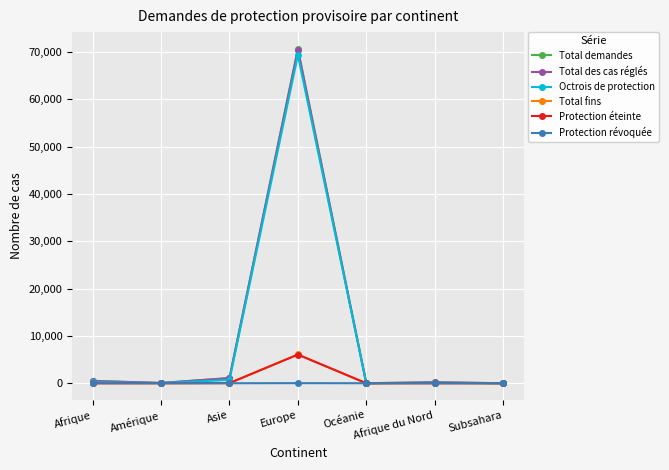

At which category is the sum across all series the highest?

Europe